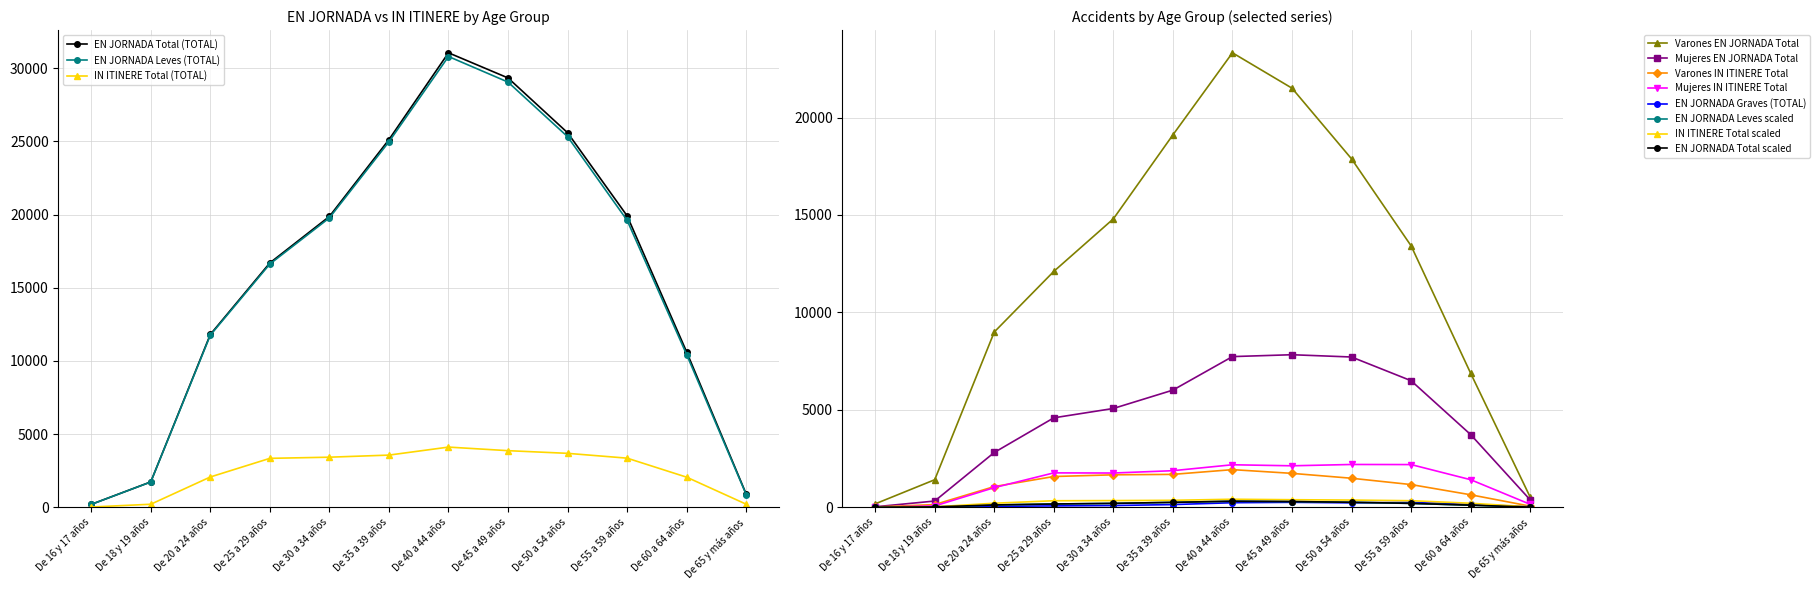

Between De 50 a 54 años and De 25 a 29 años, which is larger?

De 50 a 54 años